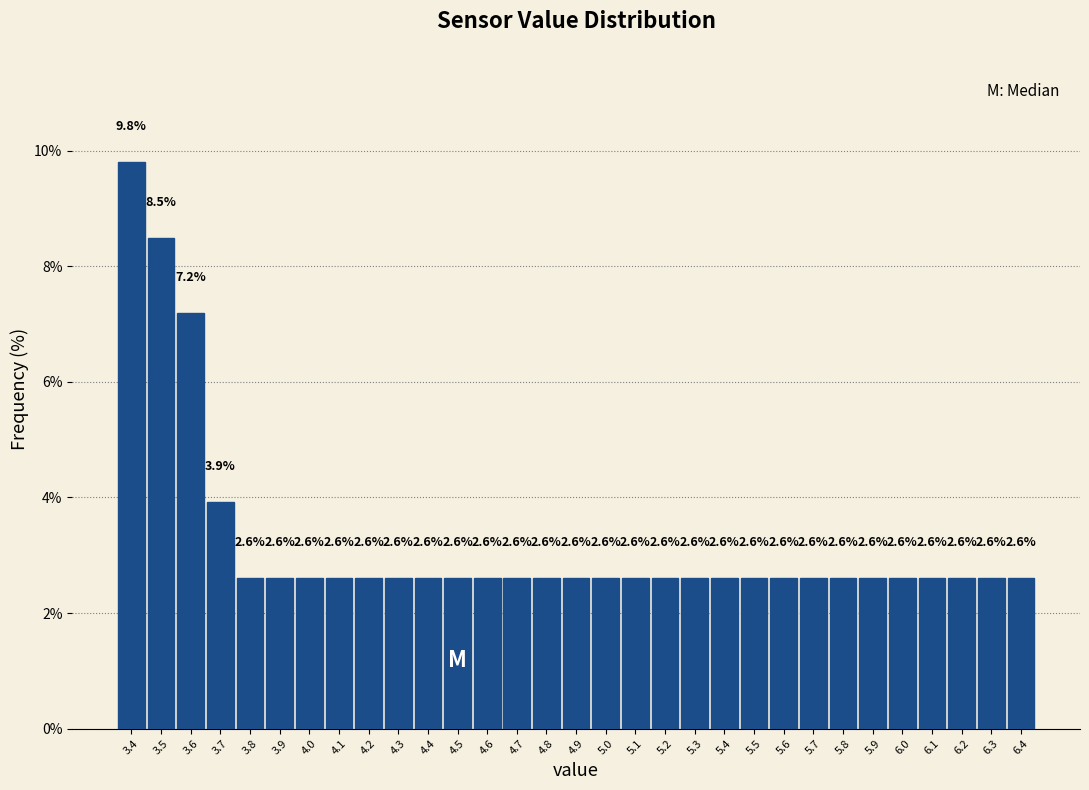

Over which range of the x-axis is the bar tallest?

3.35 to 3.45